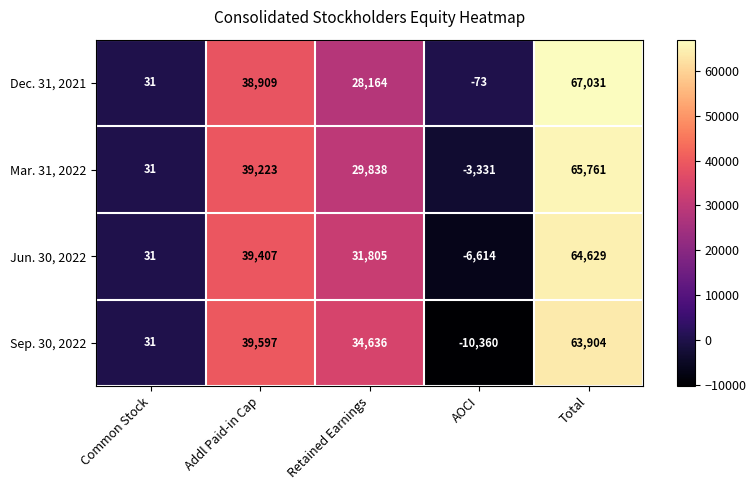

Between Addl Paid-in Cap and Total, which series saw the biggest shift?

Dec. 31, 2021